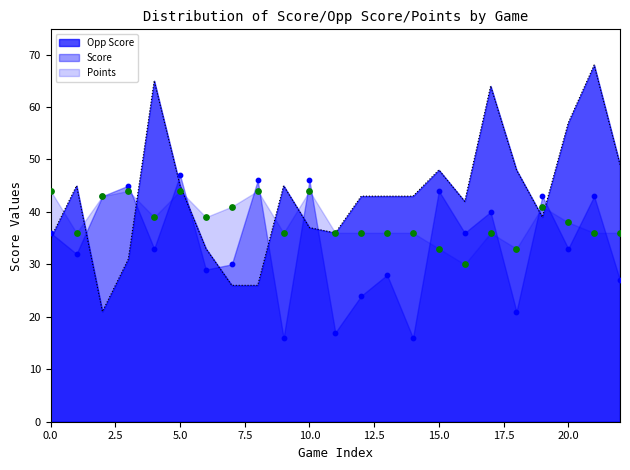

Which series has the largest total across all categories?

Opp Score